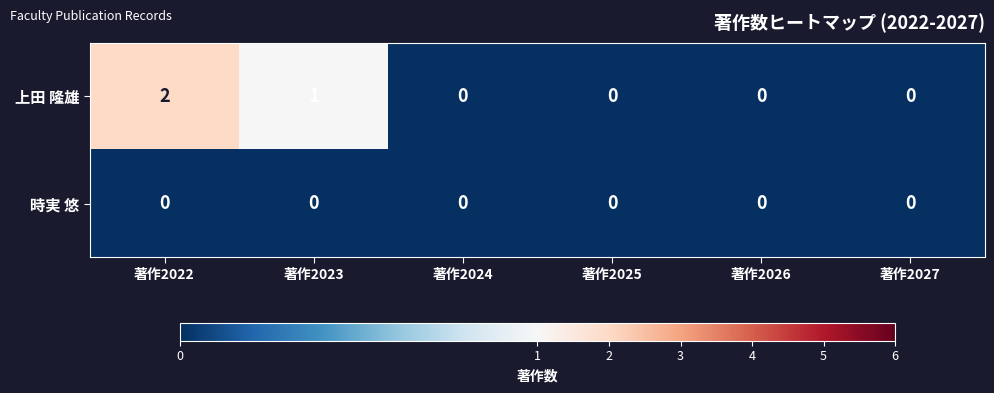

Between 著作2023 and 著作2027, which series saw the biggest shift?

上田 隆雄